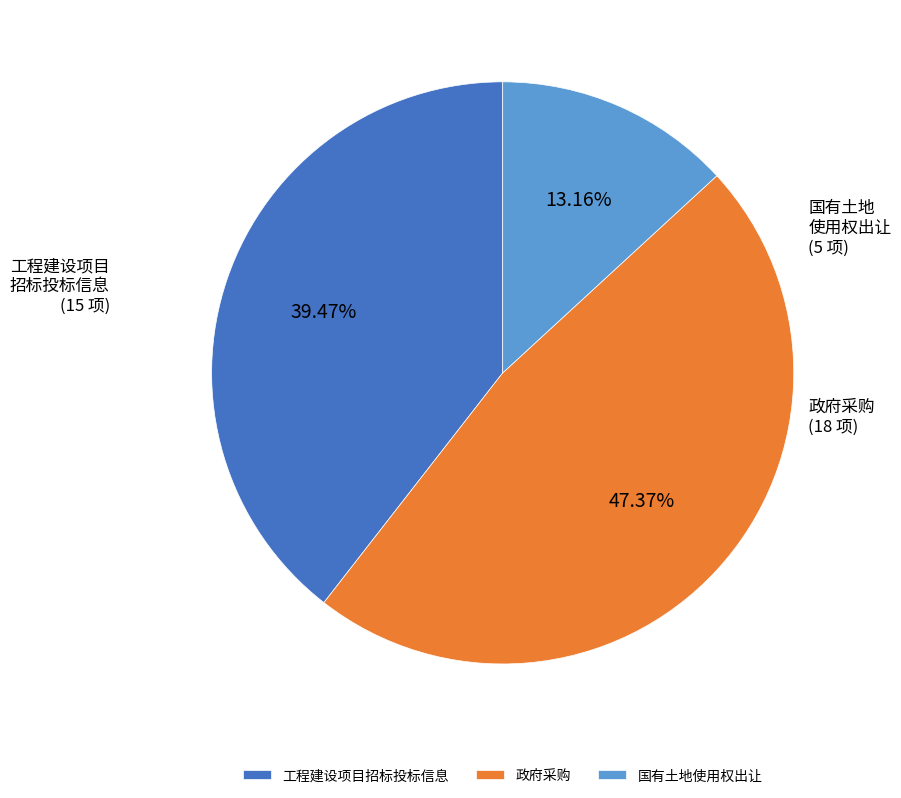

What is the smallest slice in the pie chart?

国有土地使用权出让